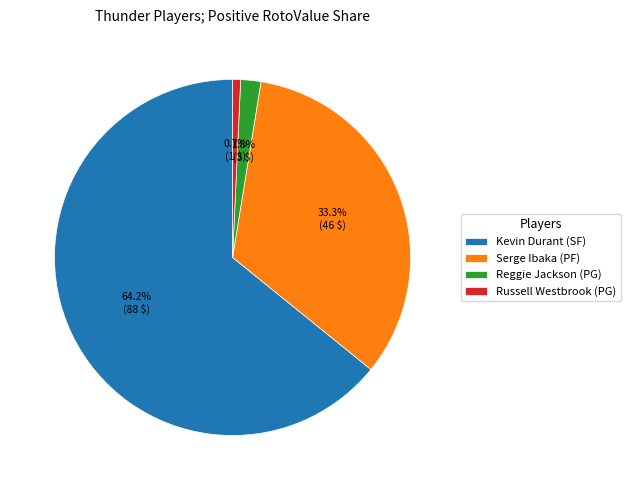

Count the number of slices in the pie.

4